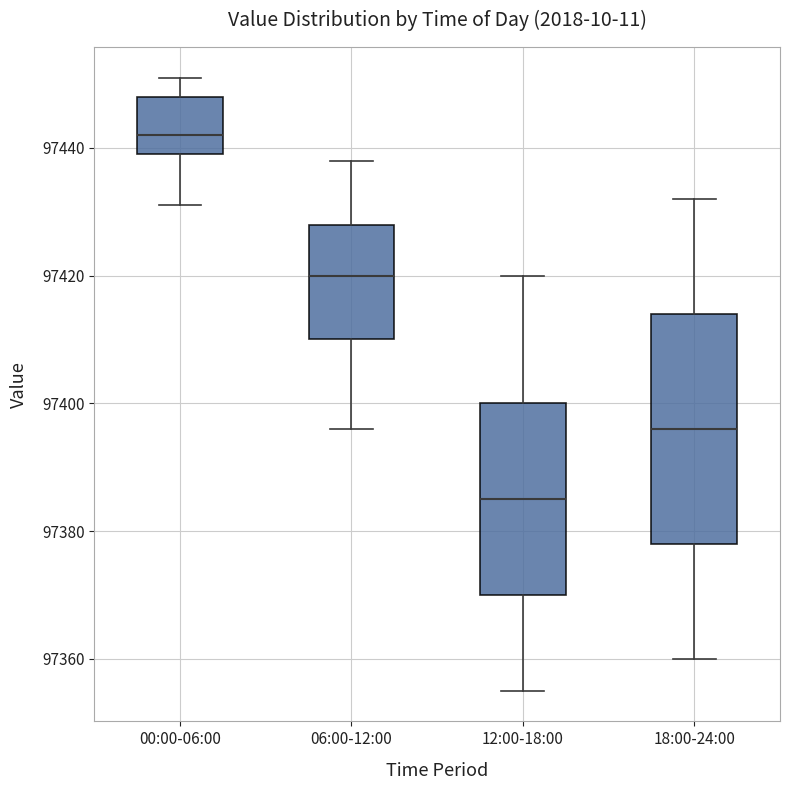

Which box is the tallest, from its lower edge to its upper edge?

18:00-24:00